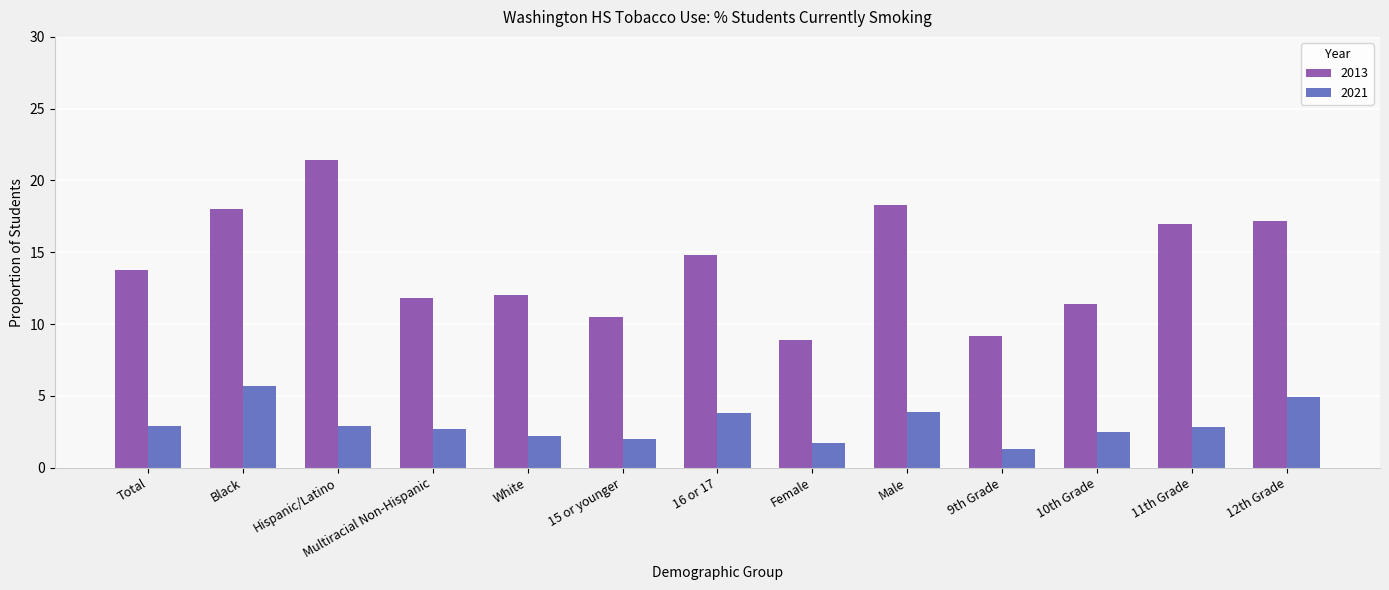

At which label does 2021 reach its minimum?

9th Grade